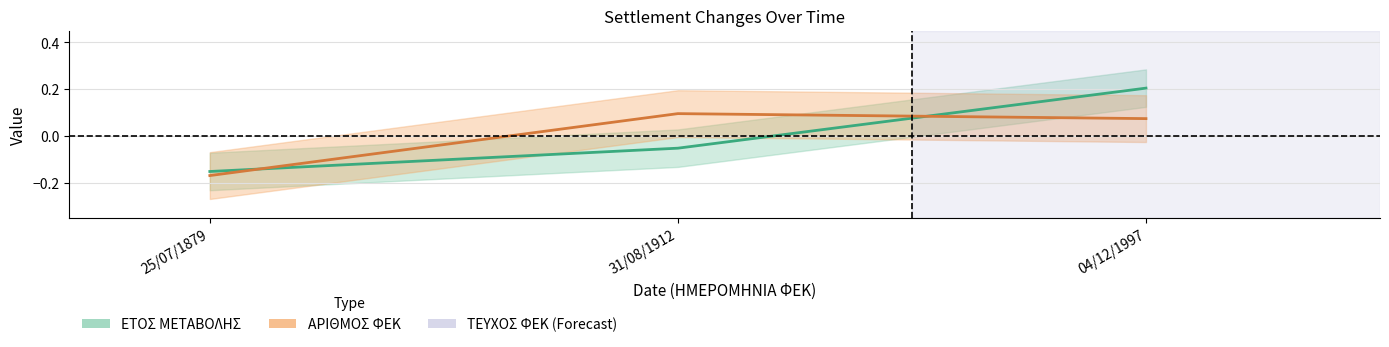

How many values in the ΕΤΟΣ ΜΕΤΑΒΟΛΗΣ series are below 0?

2